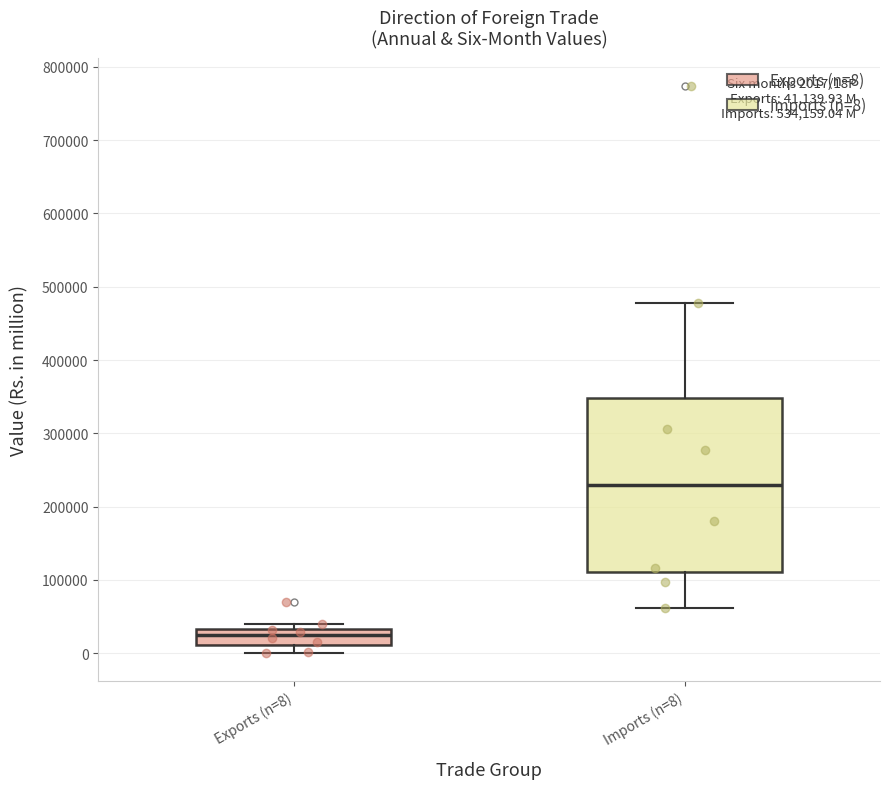

Which box's median line is the lowest?

Exports (n=8)